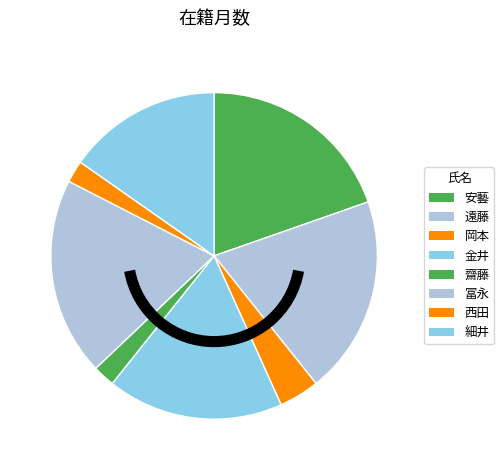

To the nearest percent, what is the average slice percentage?

12%